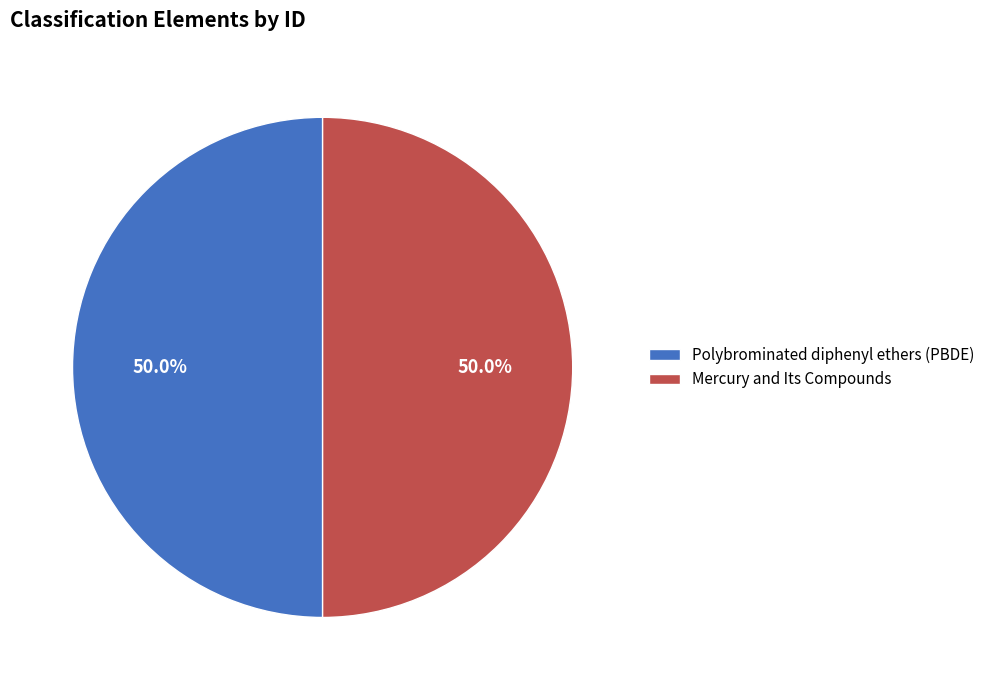

What percentage is the Mercury and Its Compounds slice, to the nearest percent?

50%